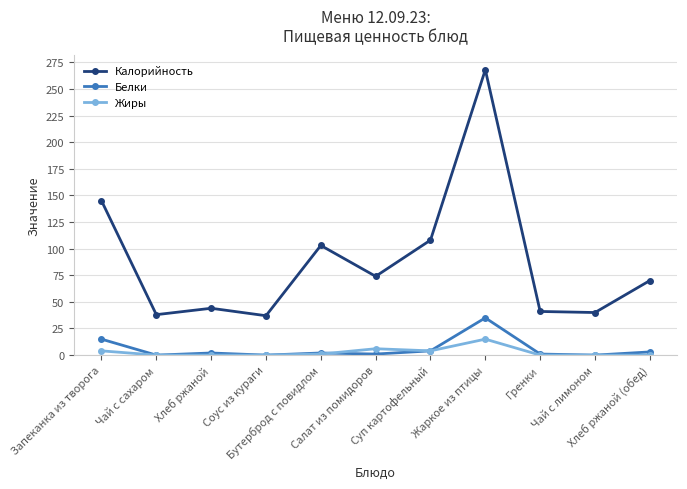

List the series in order of their peak value, lowest first.

Жиры, Белки, Калорийность